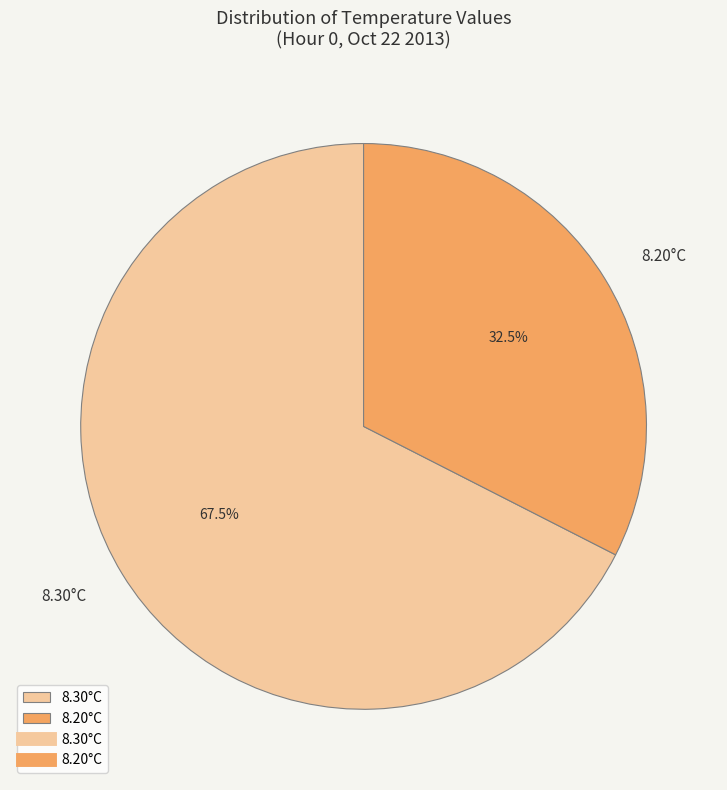

Between 8.20°C and 8.30°C, which is larger?

8.30°C